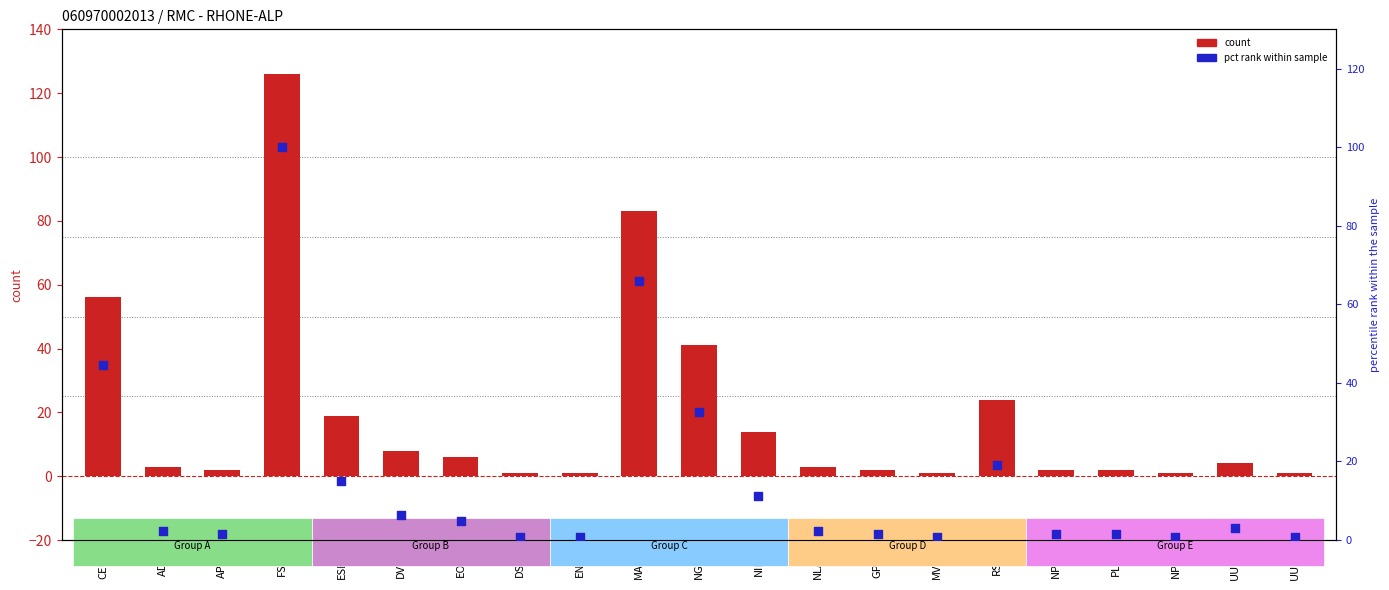

Which series has the largest total across all categories?

count